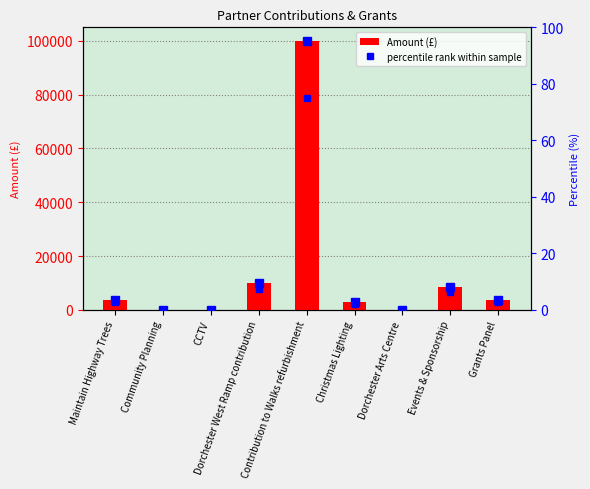

True or false: percentile rank within sample has a value of -38.0 at CCTV.

False